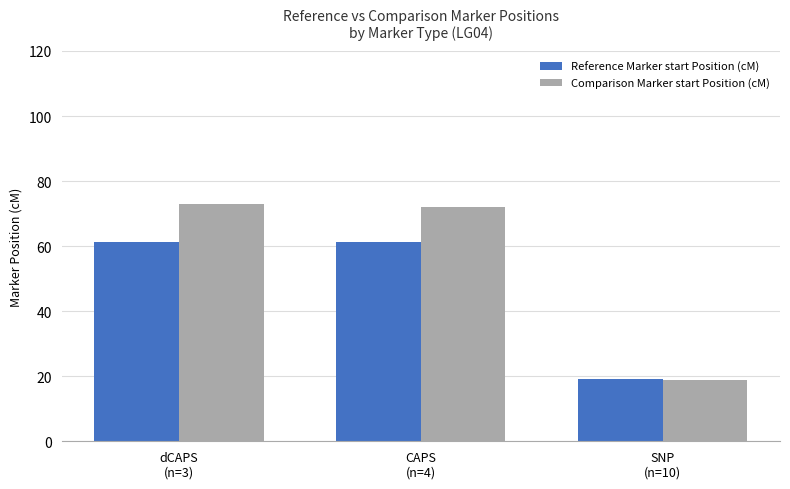

True or false: Reference Marker start Position (cM) has a value of 25.2 at SNP
(n=10).

False